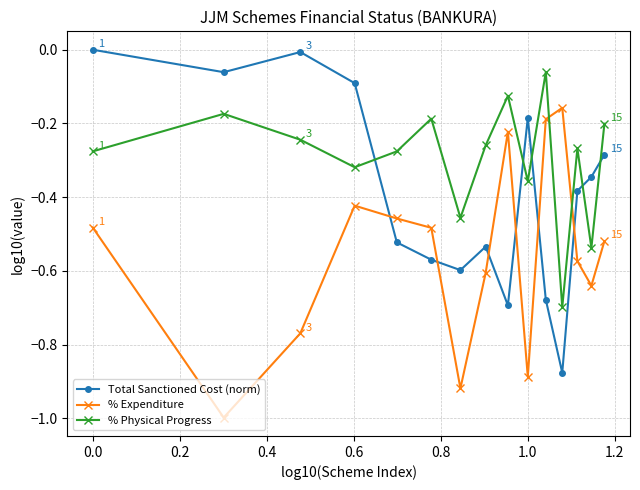

Which series has the largest total across all categories?

% Physical Progress